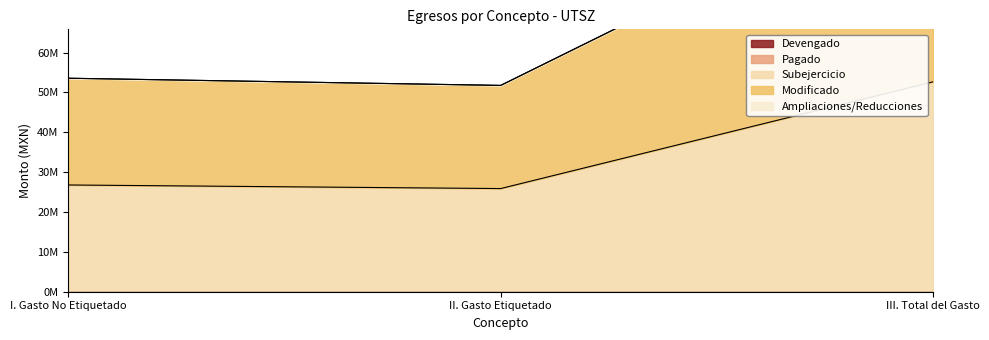

Does the chart have visible grid lines?

No